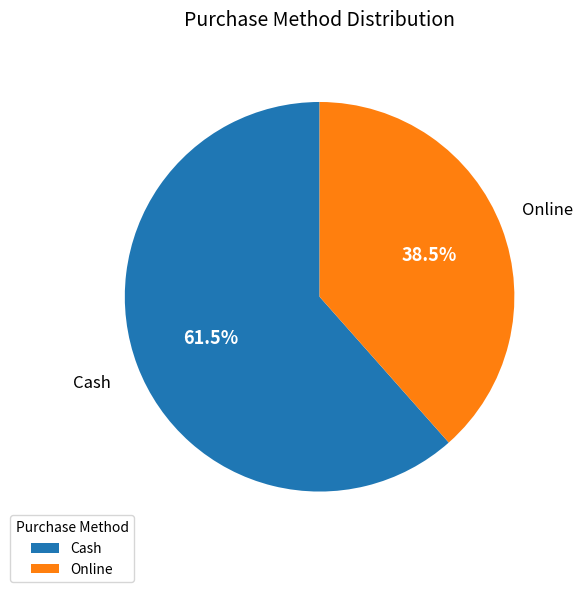

Does any single category account for the majority?

Yes